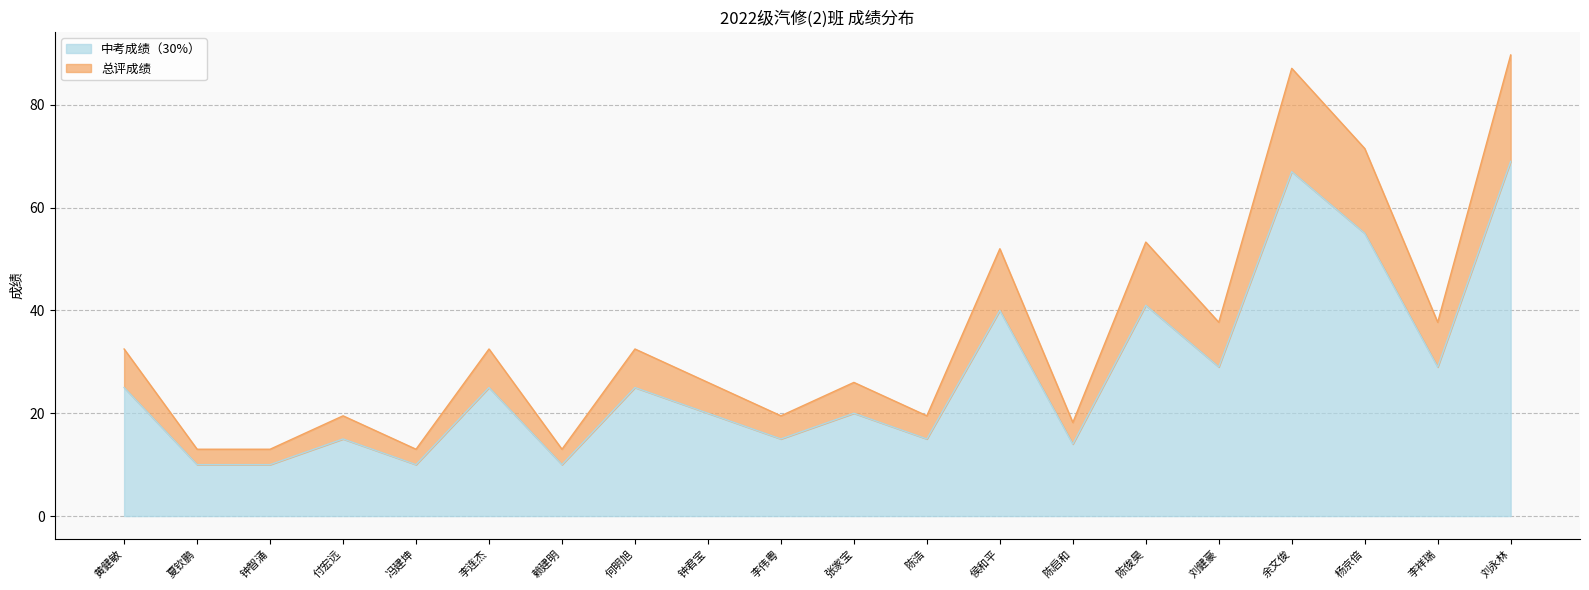

True or false: 总评成绩 has a value of 21.8 at 赖建明.

False